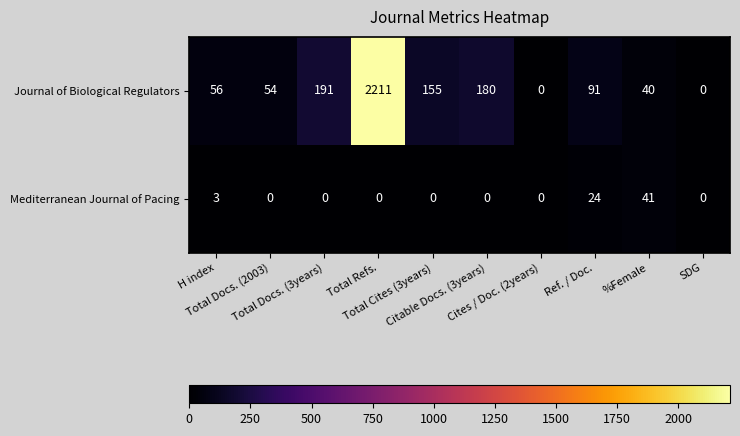

What is the maximum value for Journal of Biological Regulators?

2211